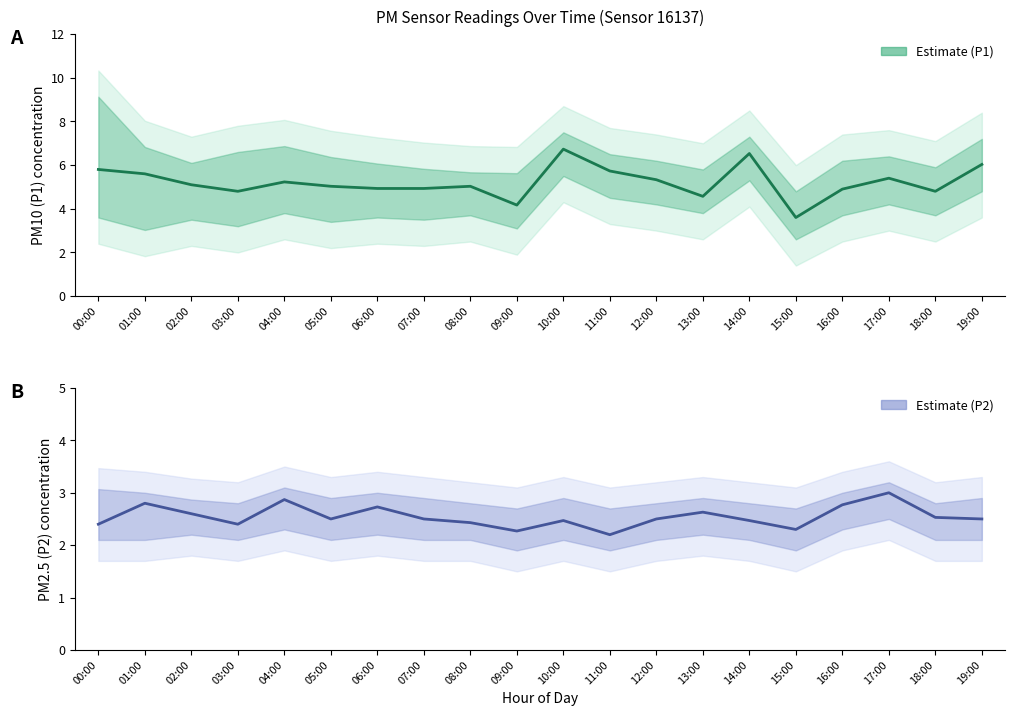

What is the sum of all P1 Estimate values?

104.2